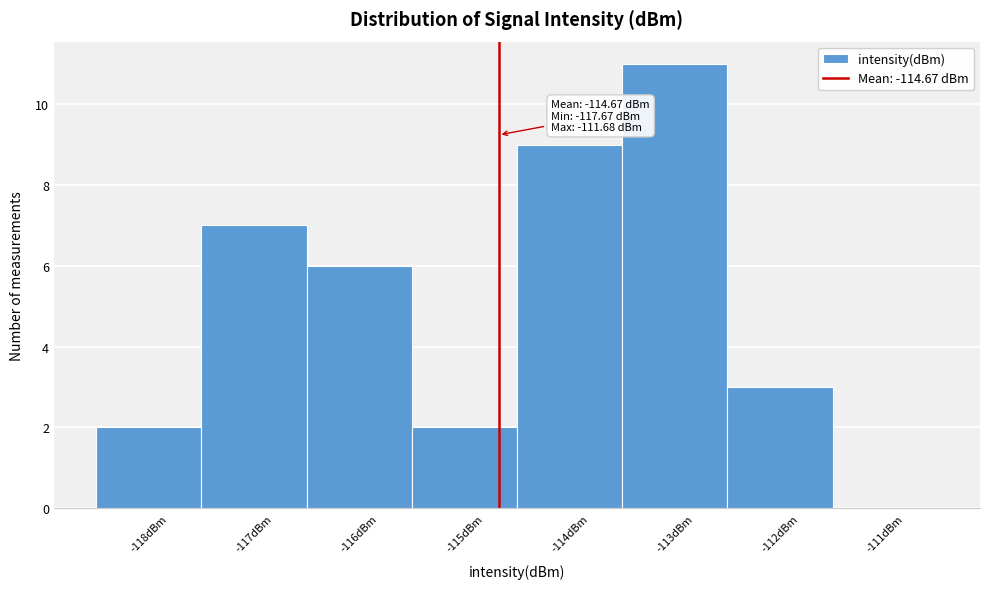

Which range on the x-axis has the tallest bar?

-113.5 to -112.5